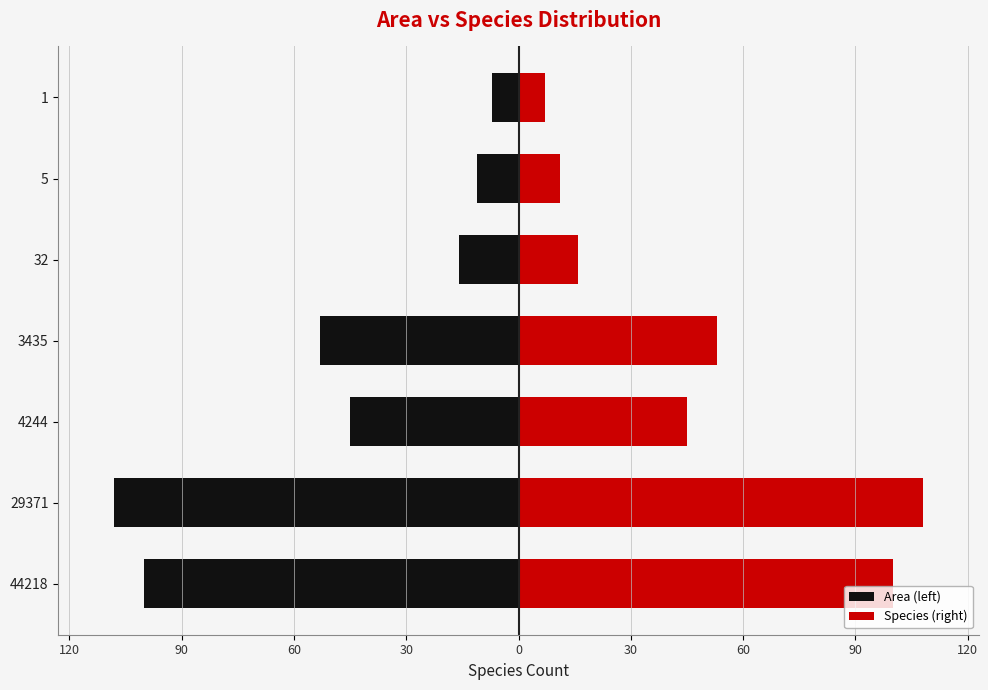

What is the value of the Area (left) bar at the 1st from the left?

-100